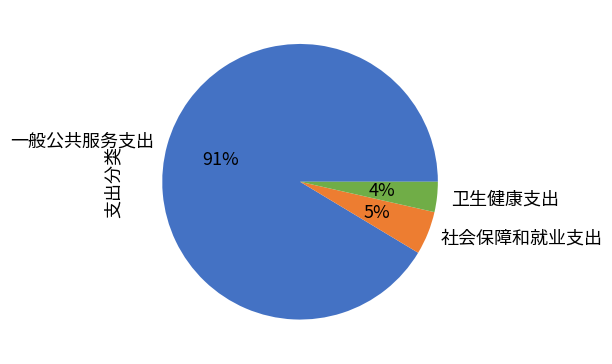

Does 一般公共服务支出 account for over 50% of the chart?

Yes